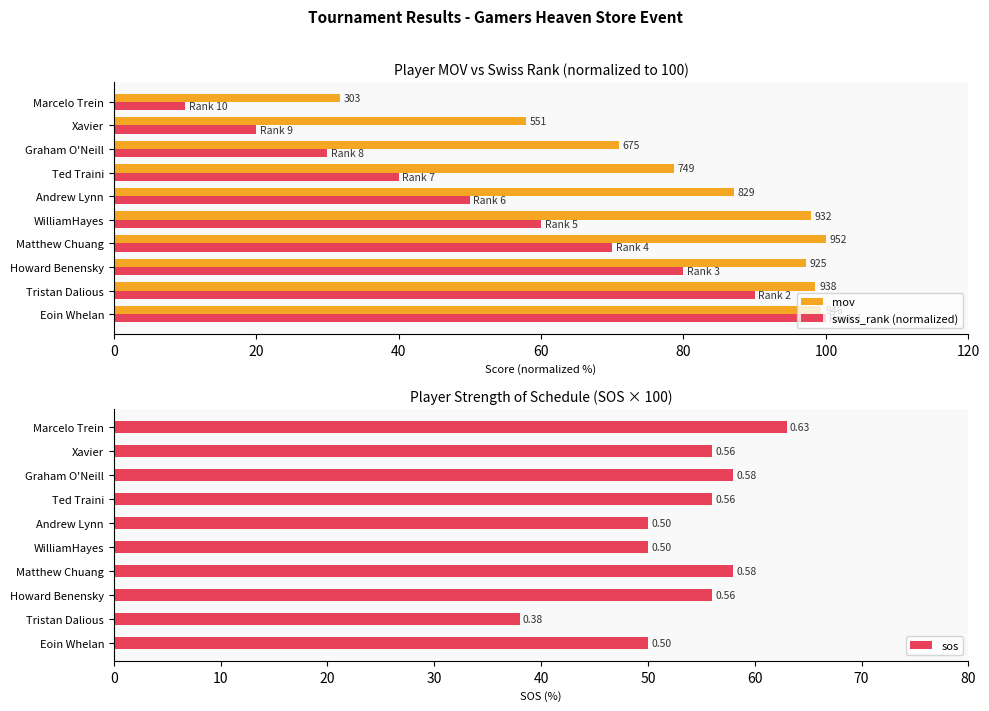

What is the smallest value displayed?

10.0